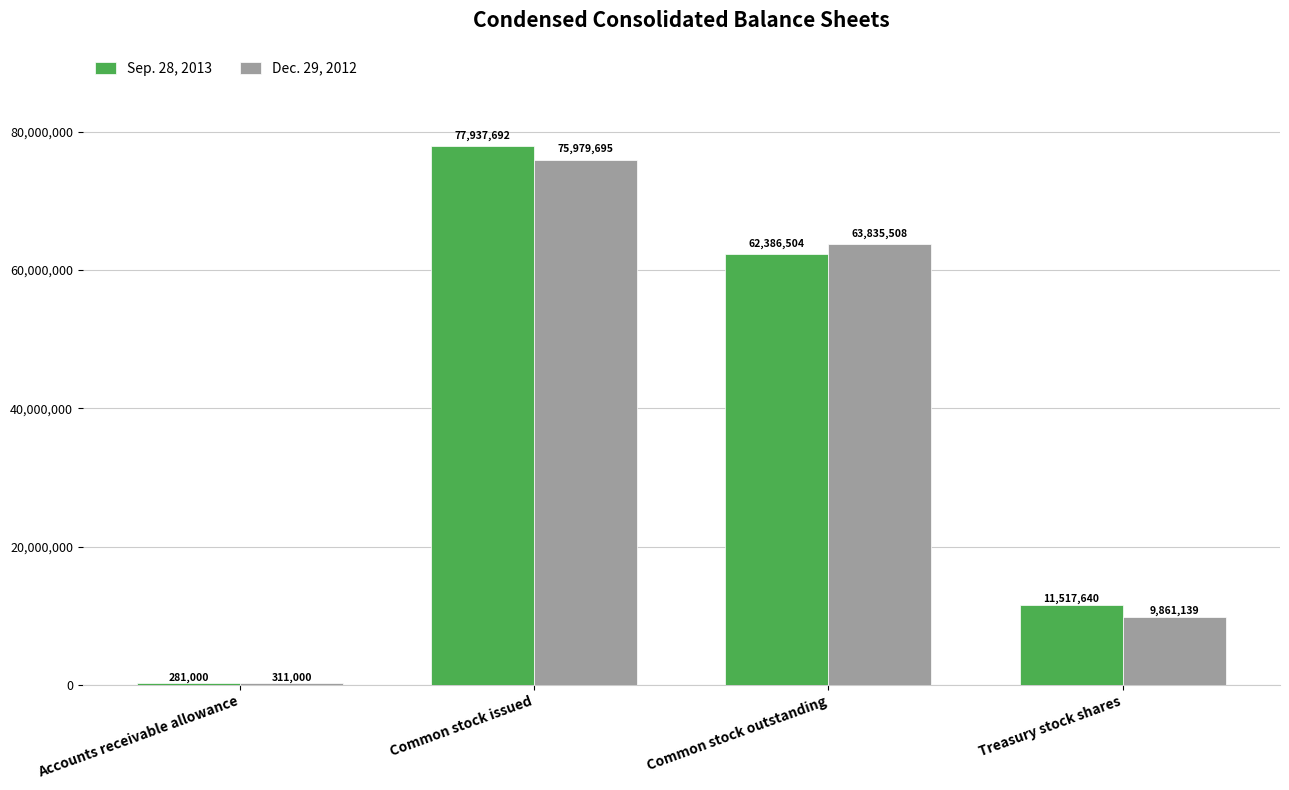

What is the label of the 1st bar from the left?

Accounts receivable allowance